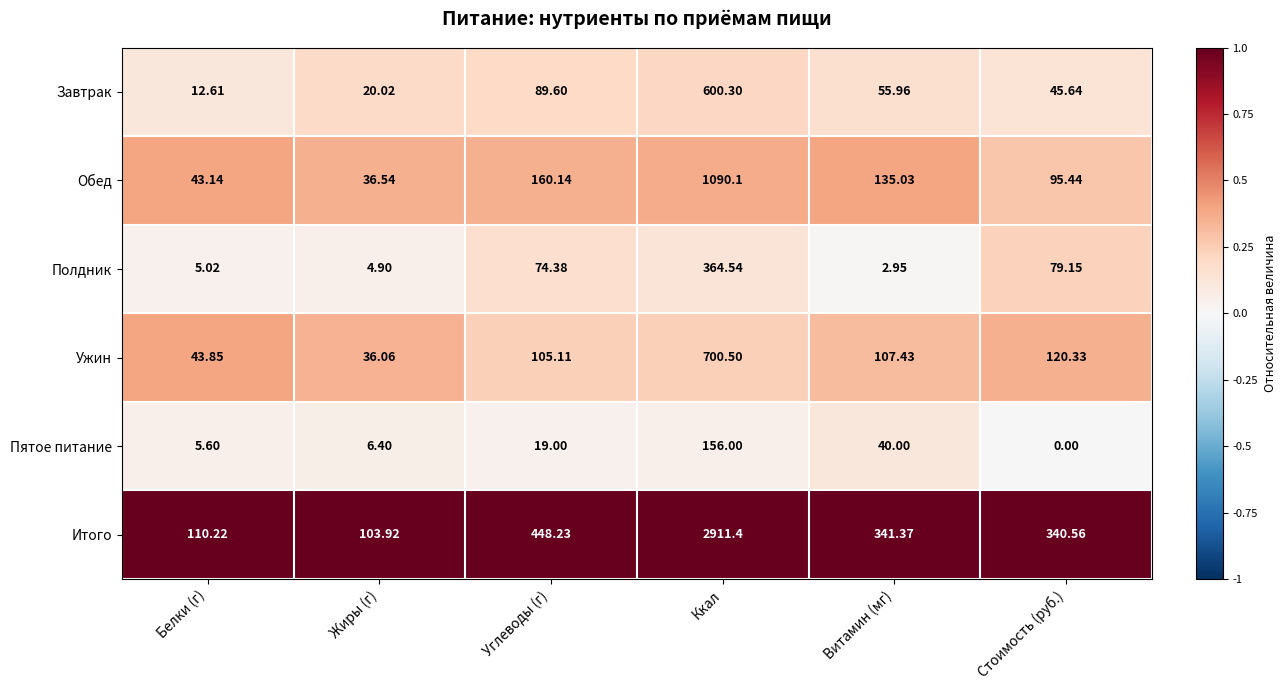

Where is Обед nearest to the value 563?

Углеводы (г)